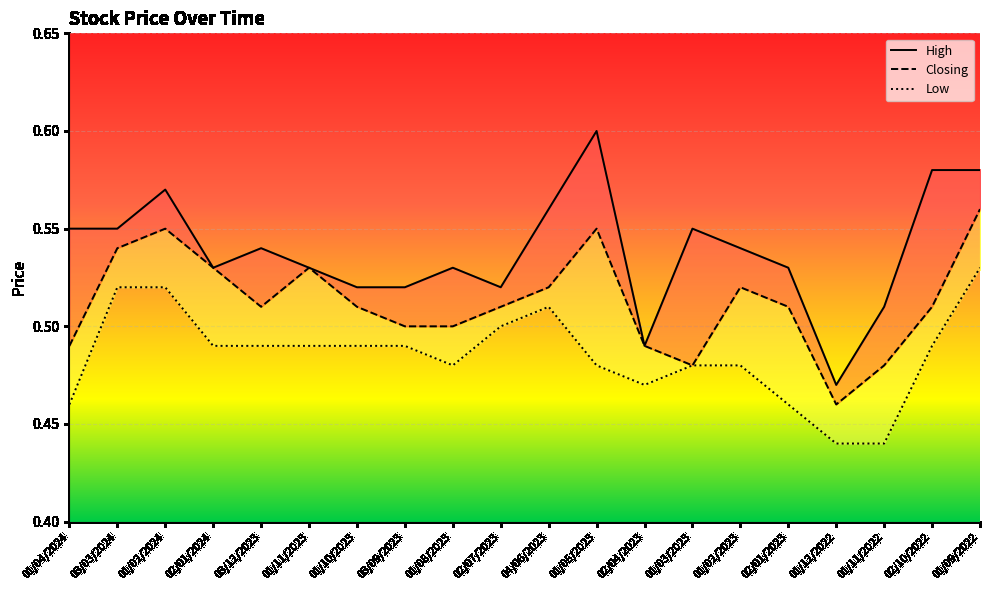

At which category is the sum across all series the highest?

01/09/2022